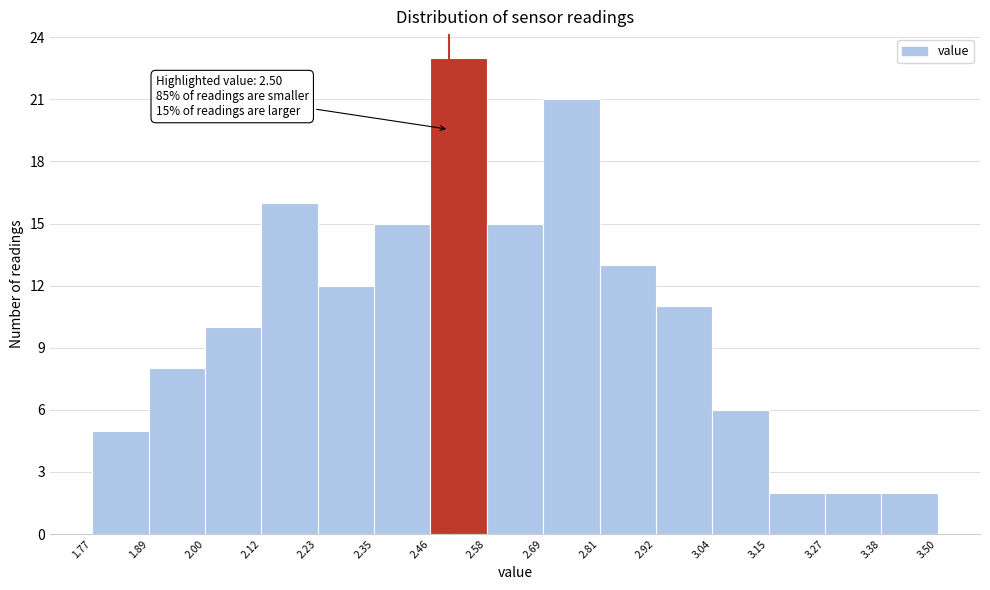

Which range on the x-axis has the tallest bar?

2.46 to 2.58